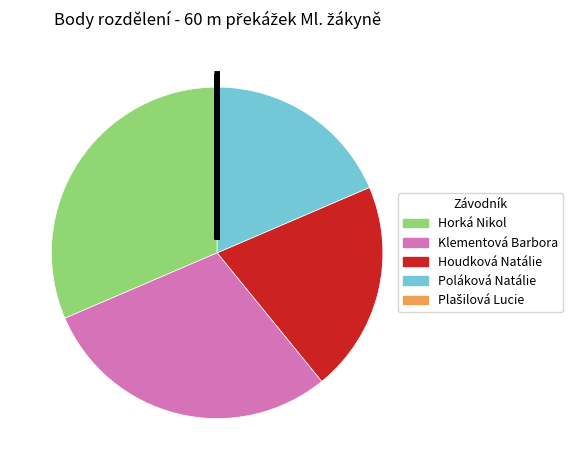

Combined, do Klementová Barbora and Horká Nikol account for over 50%?

Yes